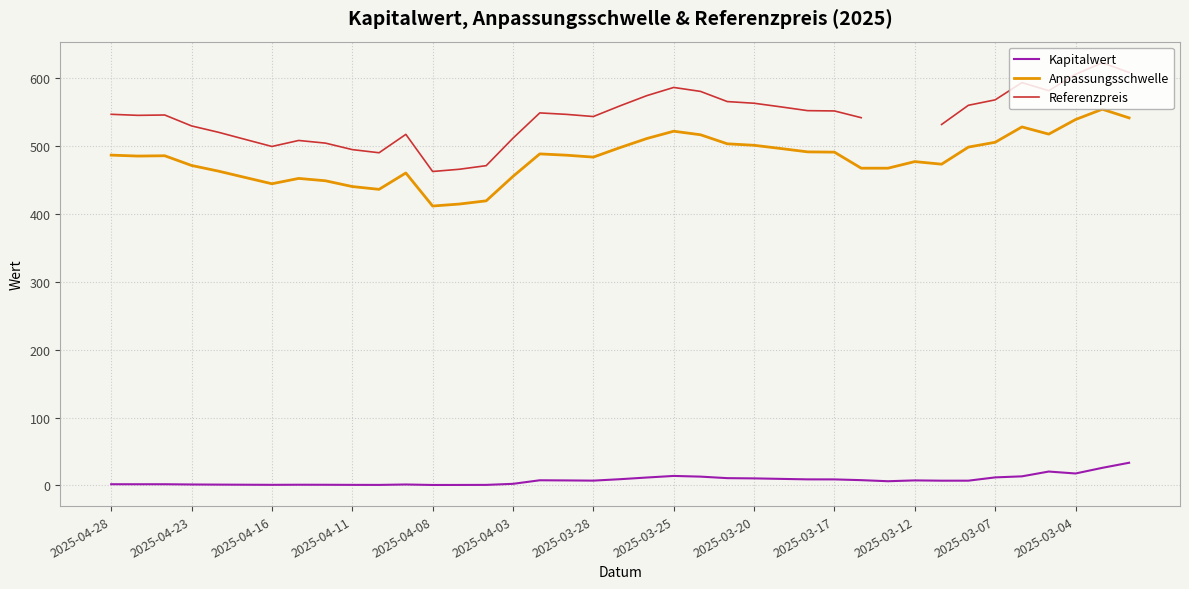

True or false: Referenzpreis has more than 0 interior local peaks.

True